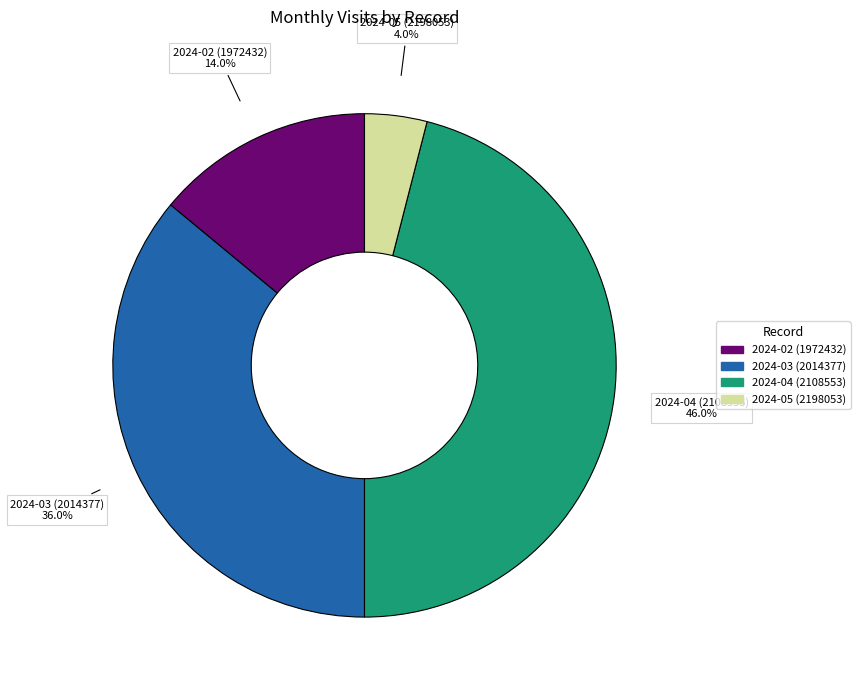

The 2024-03 (2014377) slice represents 50% of the pie. True or false?

False